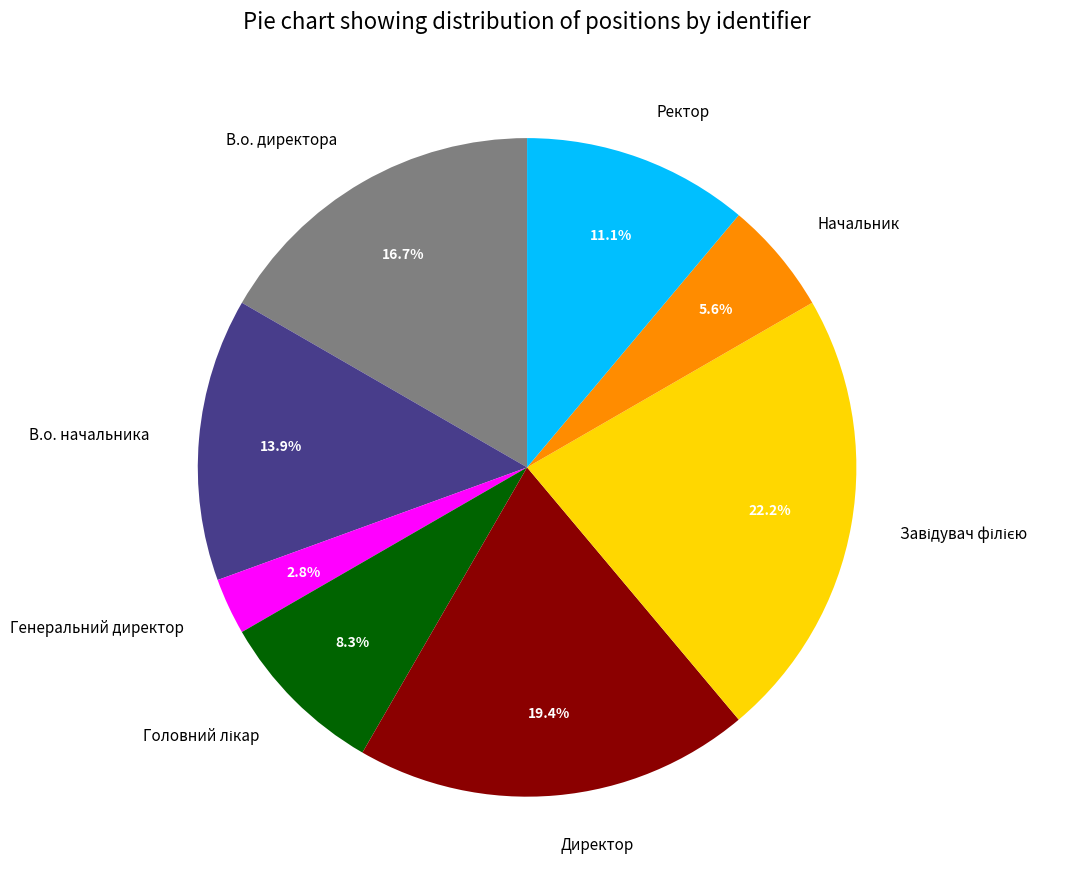

Which slice is the smallest?

Генеральний директор